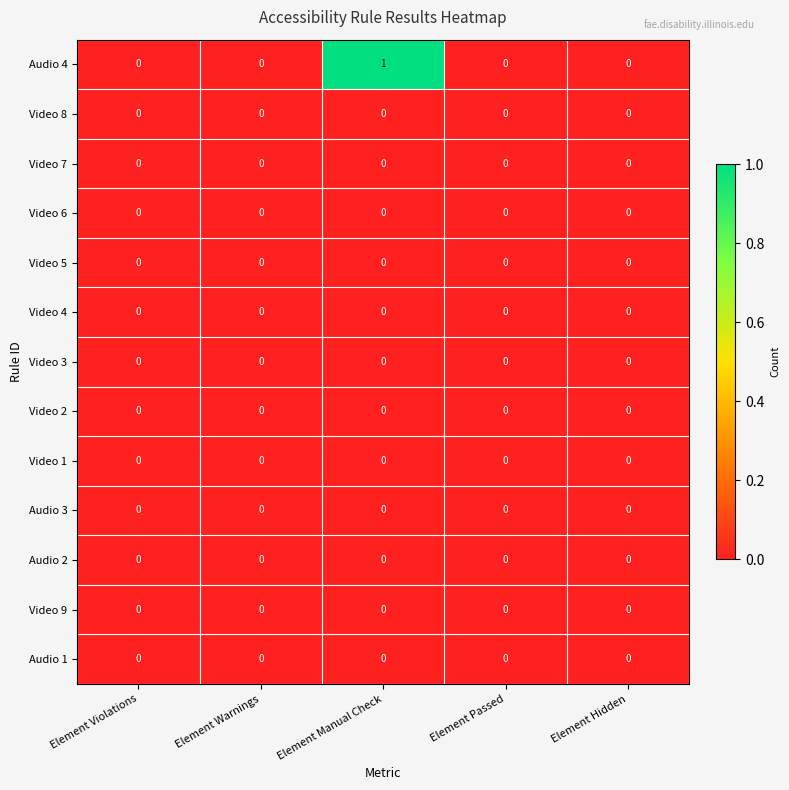

Is it true that Video 6 equals 0 at Element Manual Check?

True